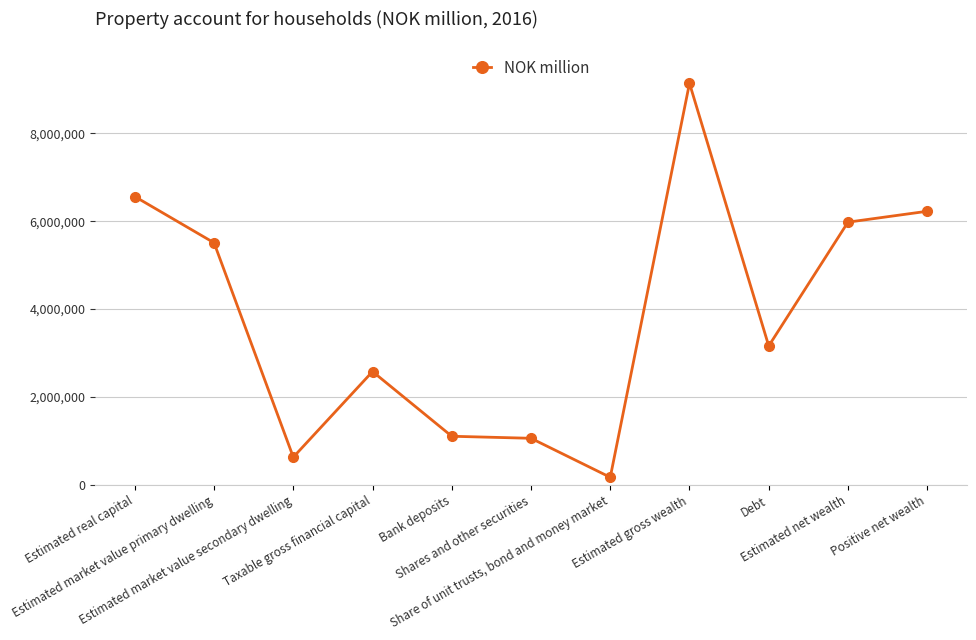

Does the chart display data point markers on the line(s)?

Yes